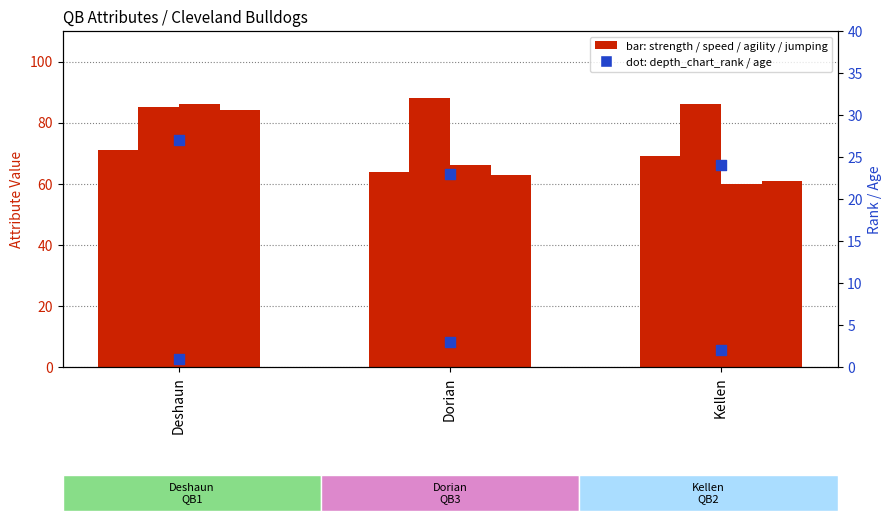

Which series reaches the maximum Y coordinate?

speed